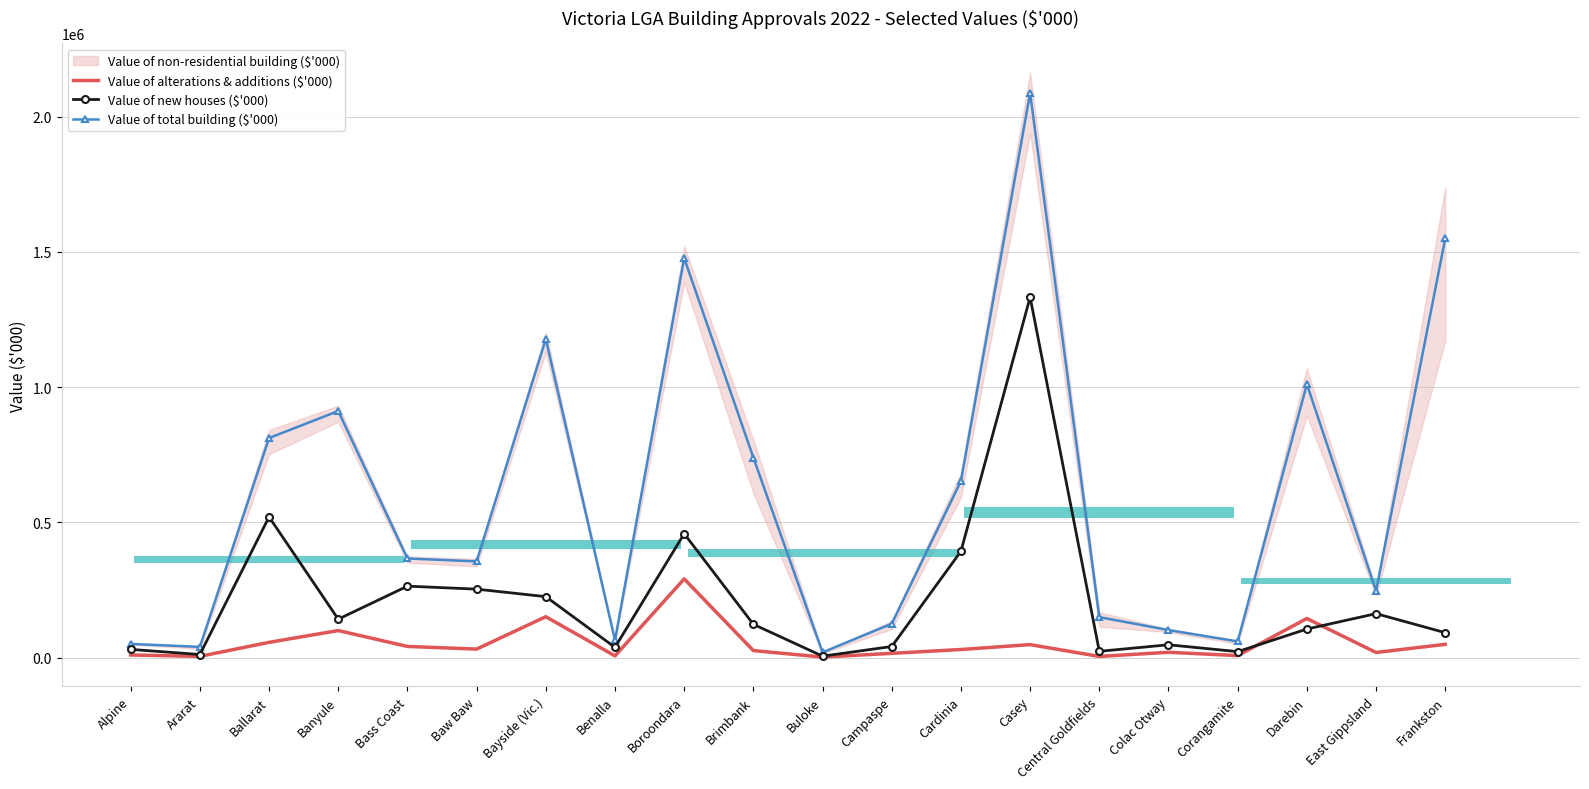

Read the Value of alterations & additions ($'000) value at Banyule.

100069.1